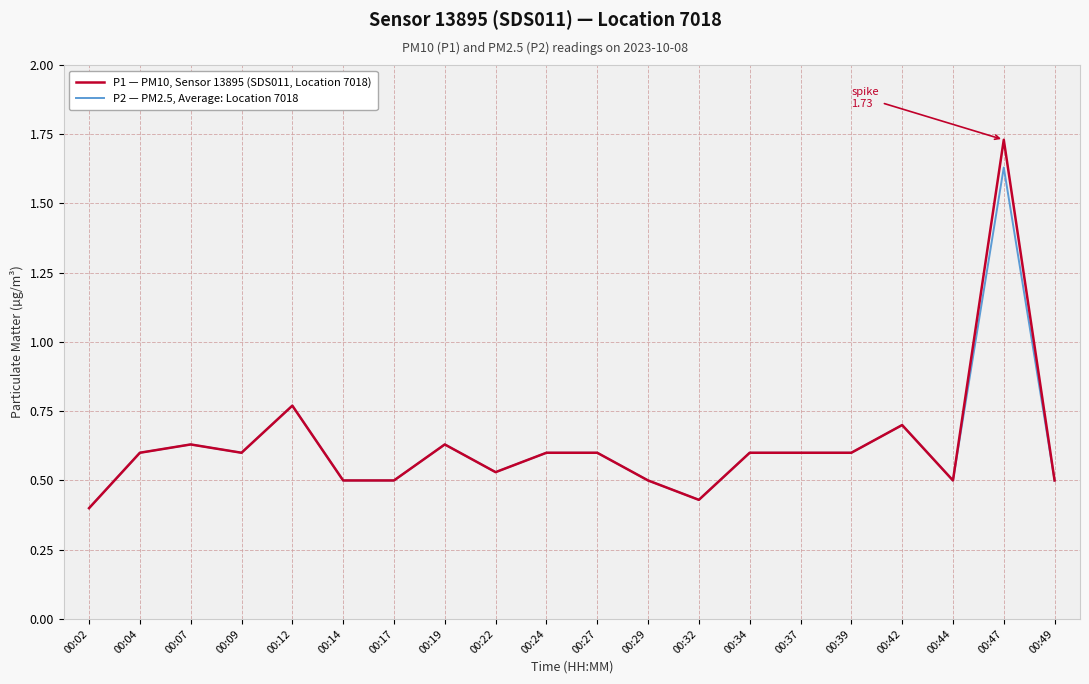

What is the total value across all series at 00:12?

1.5